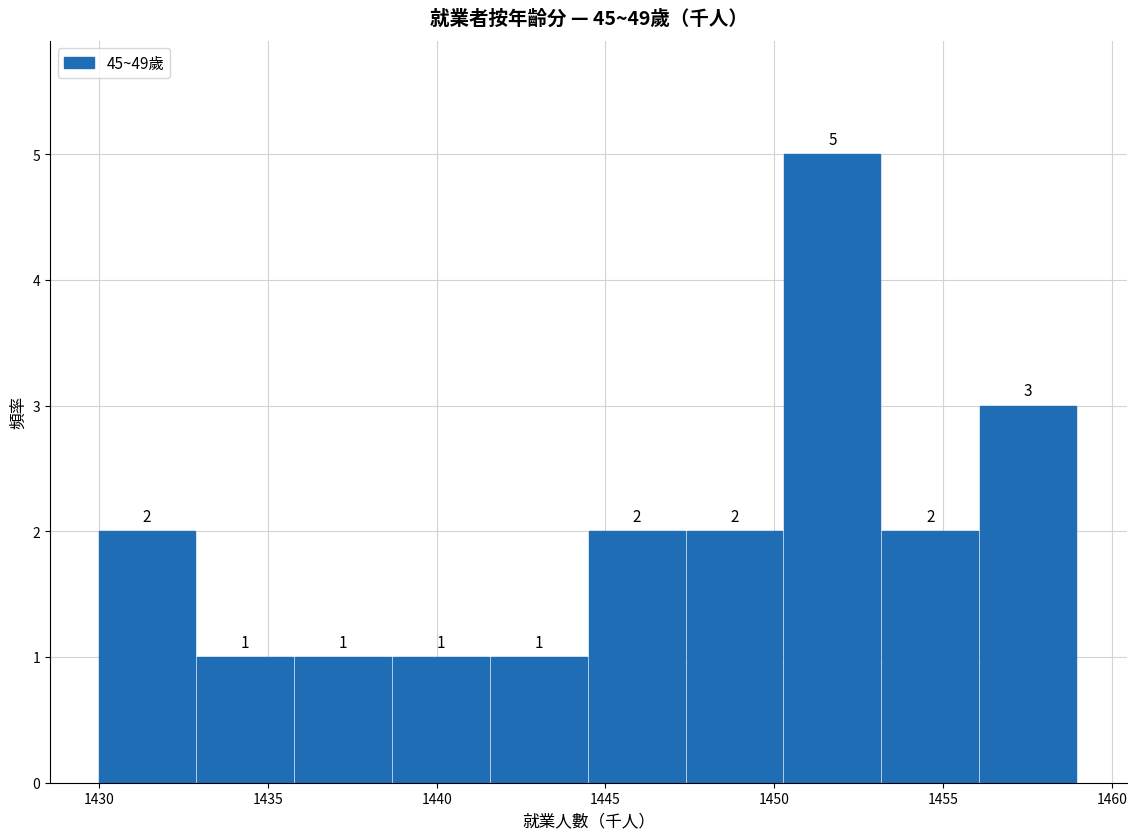

How tall is the bar that spans 1438.7 to 1441.6 on the x-axis? The bar edges are not printed on the chart, so give them approximately, as read against the axis.

1